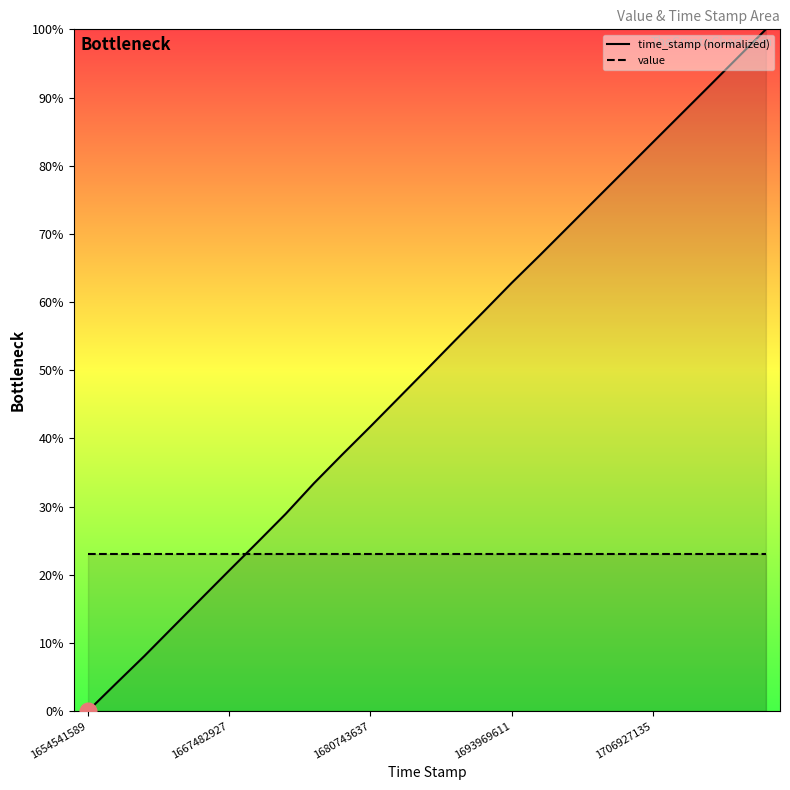

At which label is value closest to 0?

1654541589